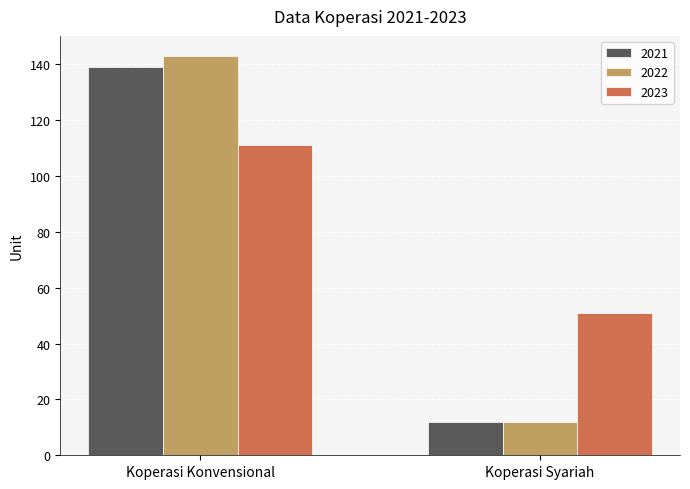

What position from the right is Koperasi Konvensional?

2